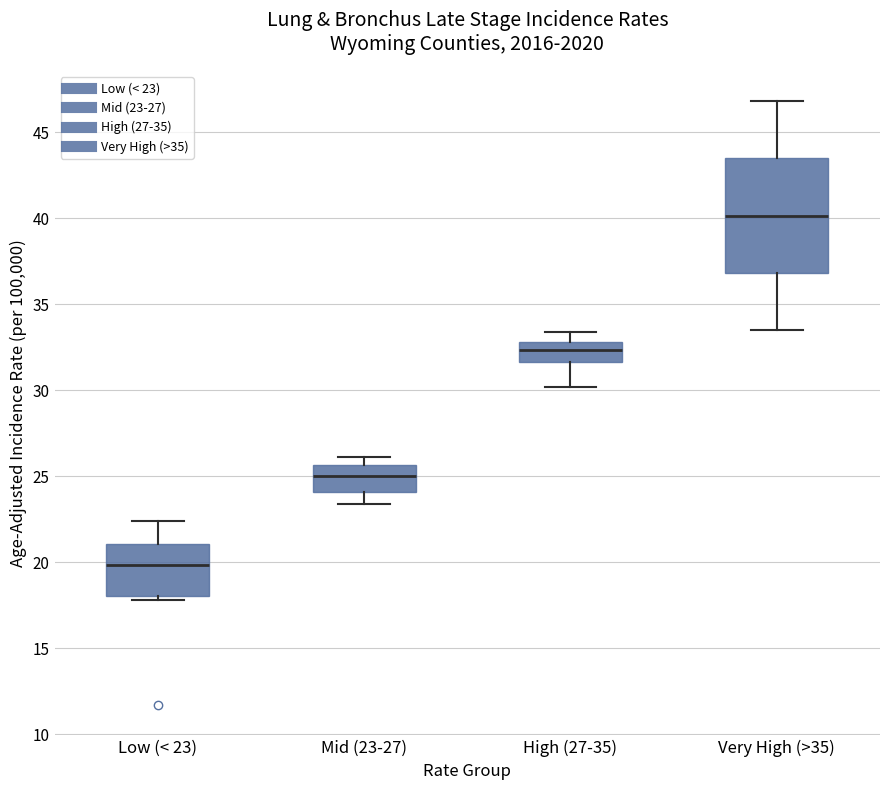

Comparing the boxes themselves (not the whiskers), which one is the tallest?

Very High (>35)